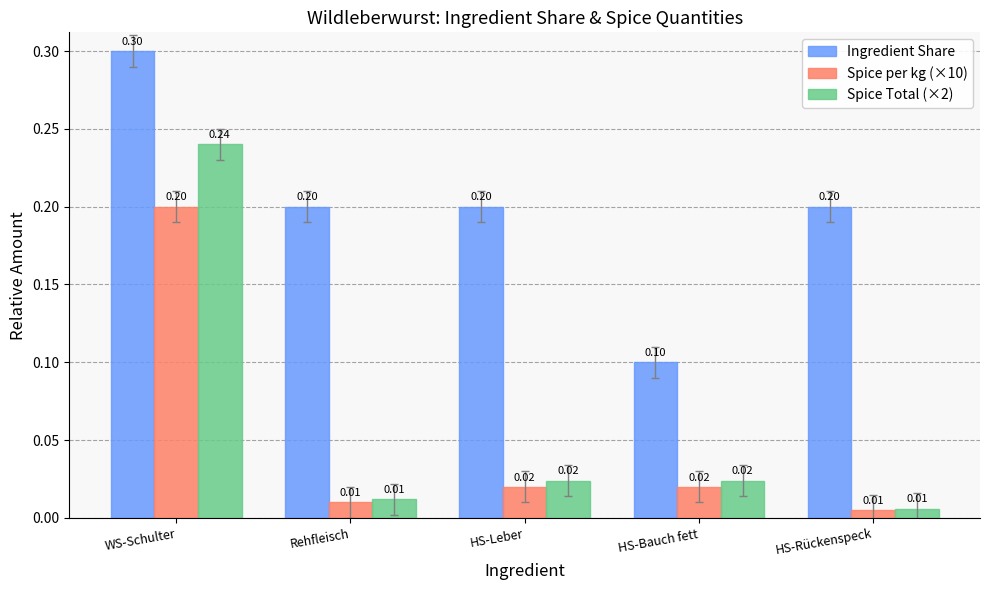

List the series in order of their peak value, lowest first.

Spice per kg (×10), Spice Total (×2), Ingredient Share